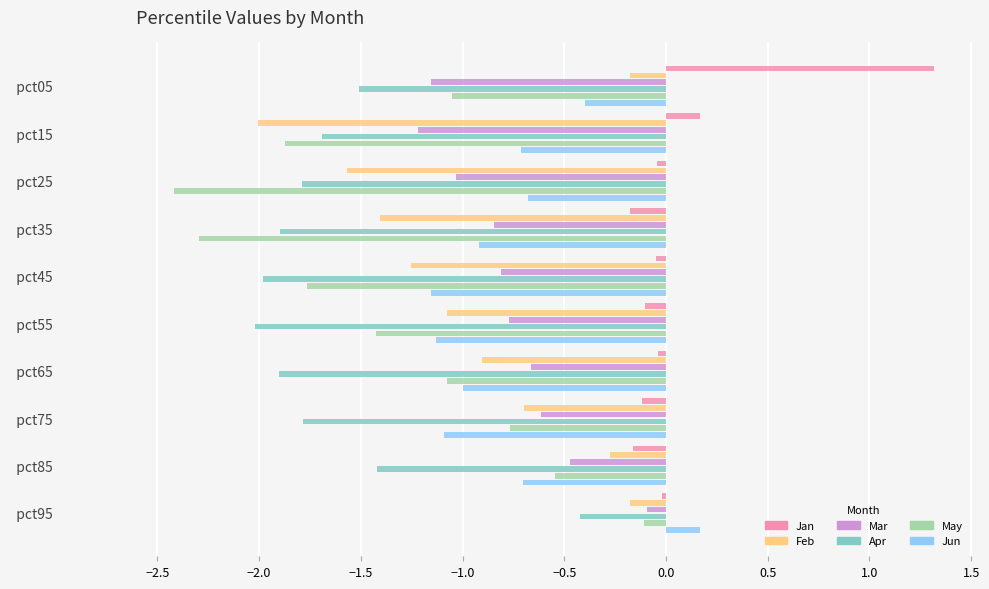

Is the value of Apr at   pct65 greater than the value of Jan at   pct55?

No